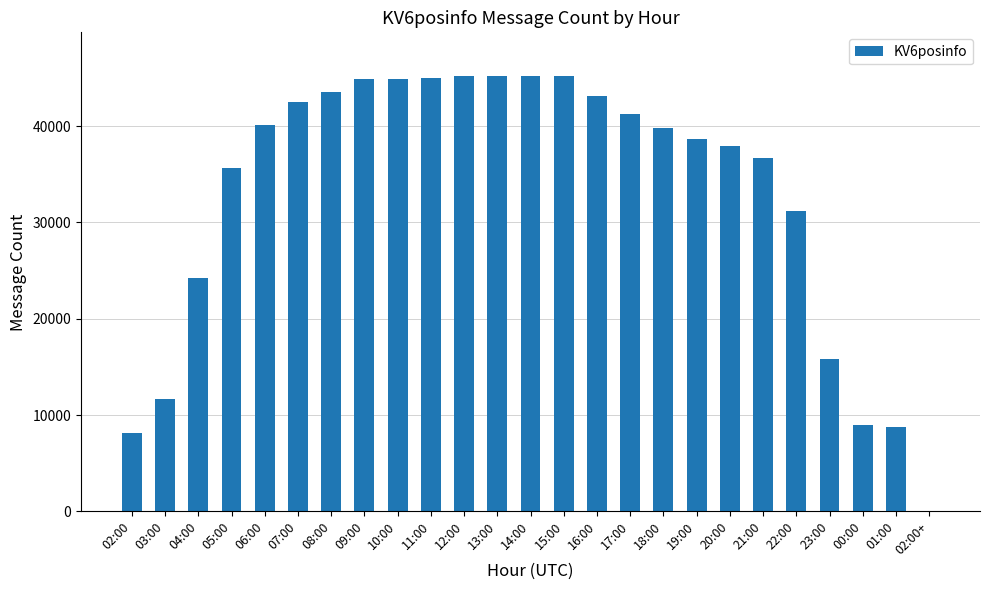

Is it true that the value at 04:00 is 43097?

False